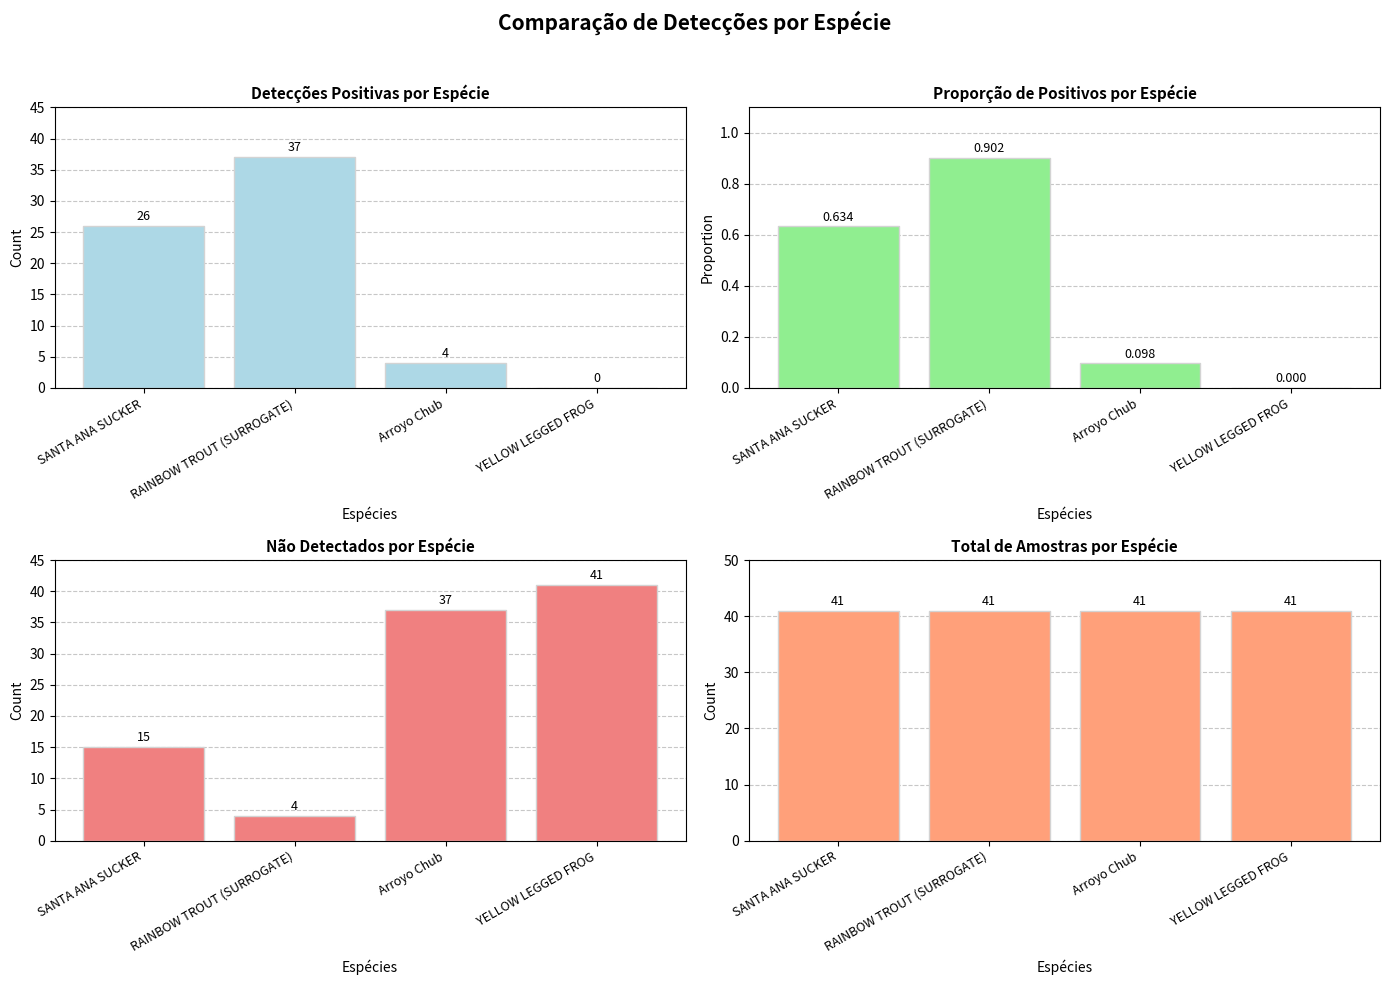

The value of Total Samples at RAINBOW TROUT (SURROGATE) is 27.0. True or false?

False